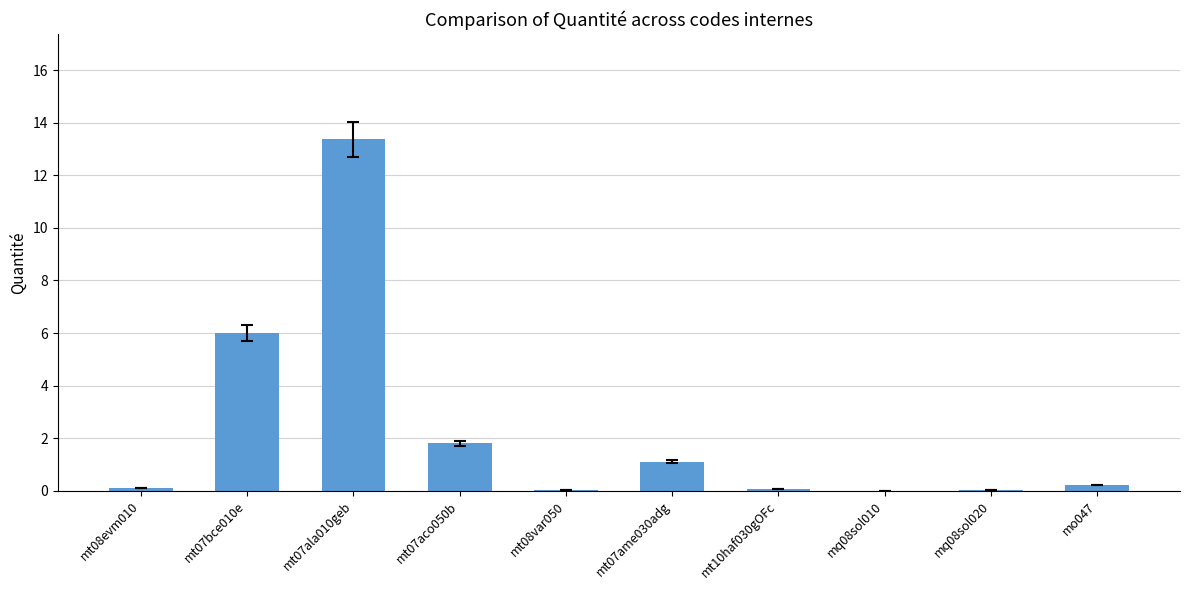

What is the greatest value displayed?

13.4